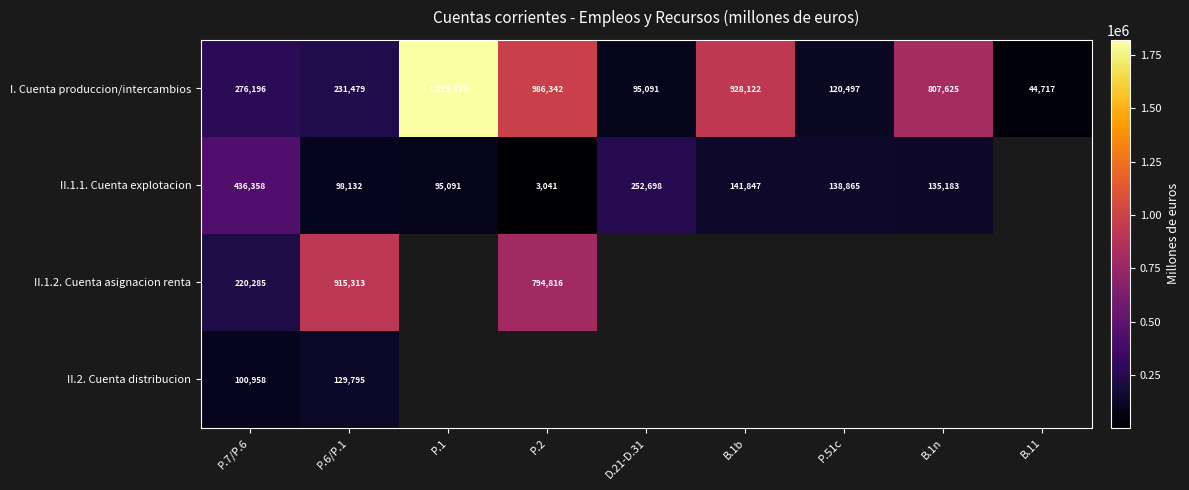

Is it true that II.1.1. Cuenta explotacion equals 219580 at P.51c?

False